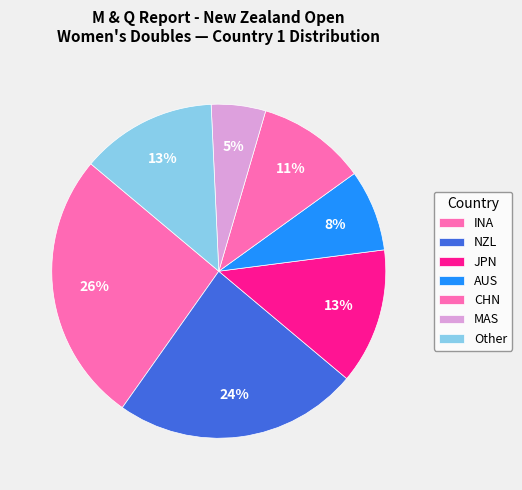

Which category has the biggest portion of the pie?

INA